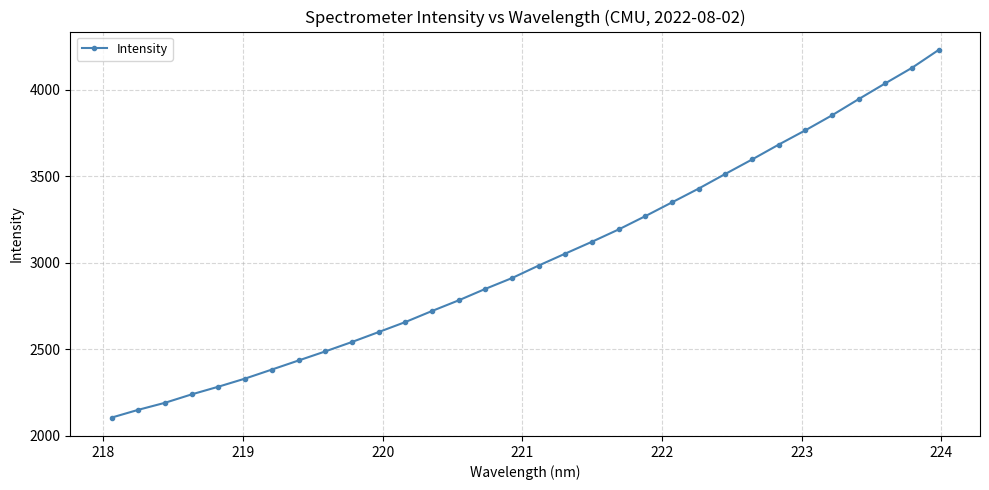

What is the maximum value shown in the chart?

4231.3